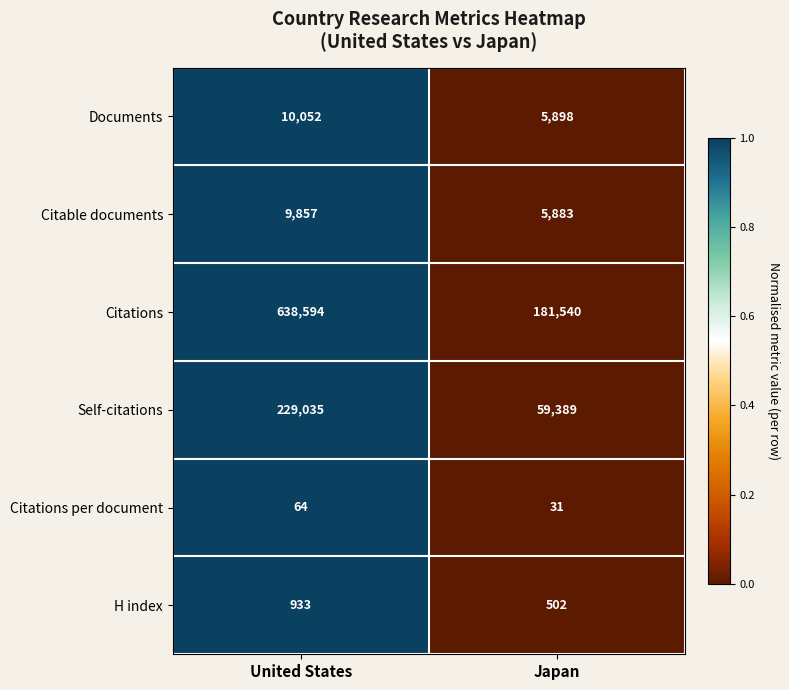

Reading right to left, what are all the values shown in this chart?

Documents: 5898	10052
Citable documents: 5883	9857
Citations: 181540	638594
Self-citations: 59389	229035
Citations per document: 31	64
H index: 502	933